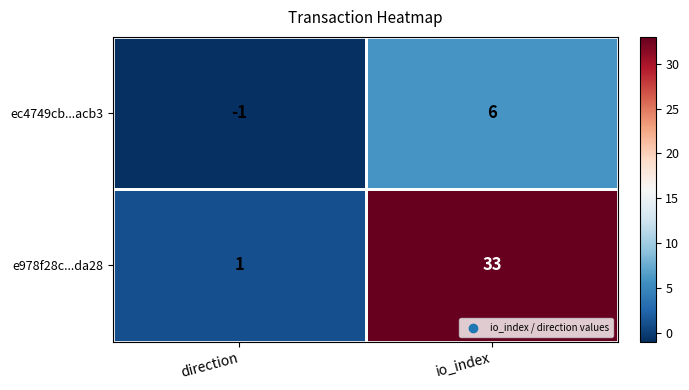

Which label corresponds to the largest value in the chart?

io_index